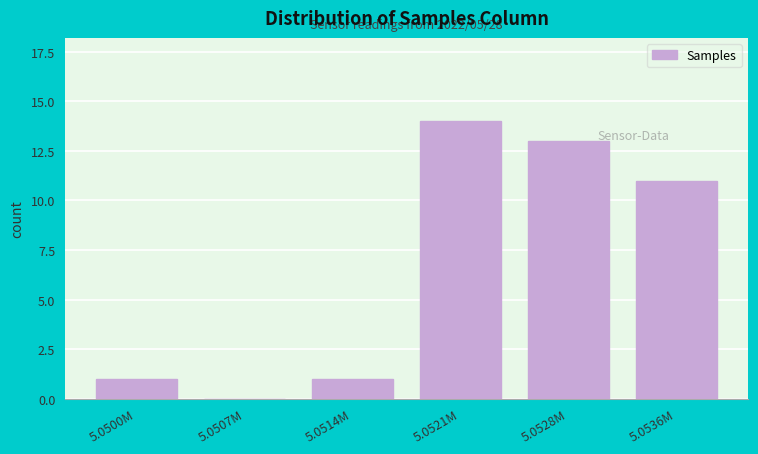

Reading right to left, list all the values displayed in this chart.

5.0536M=11	5.0528M=13	5.0521M=14	5.0514M=1	5.0507M=0	5.0500M=1